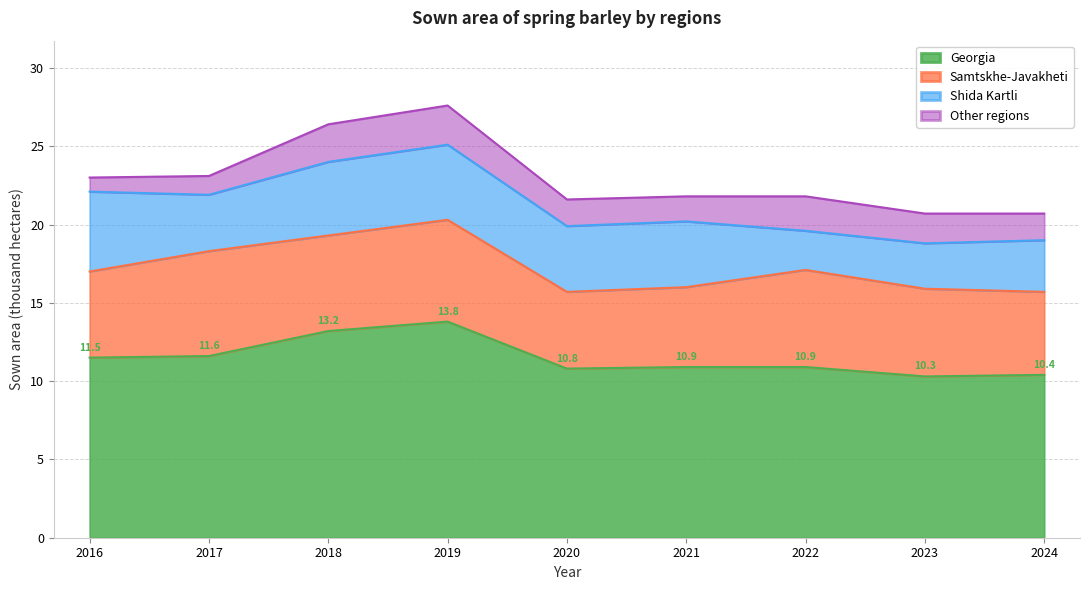

Between 2020 and 2017, which is larger?

2017